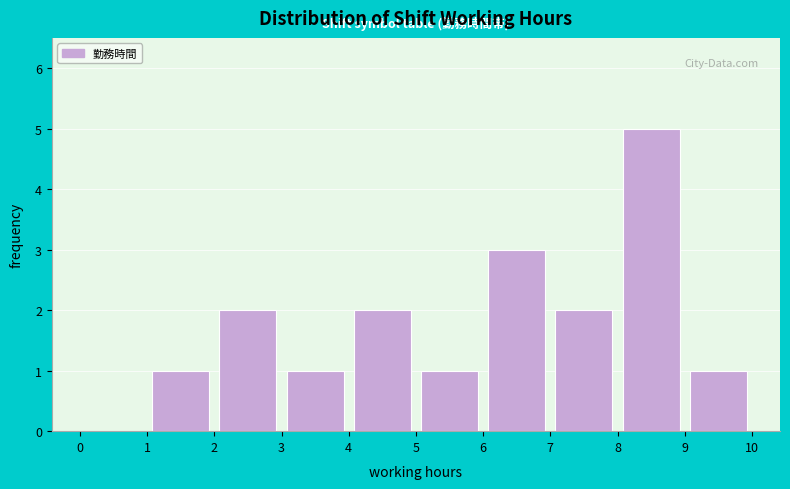

What is the height of the bar covering 1 to 2 on the x-axis? The values are not printed on the chart, so give them approximately, as read against the axis.

1